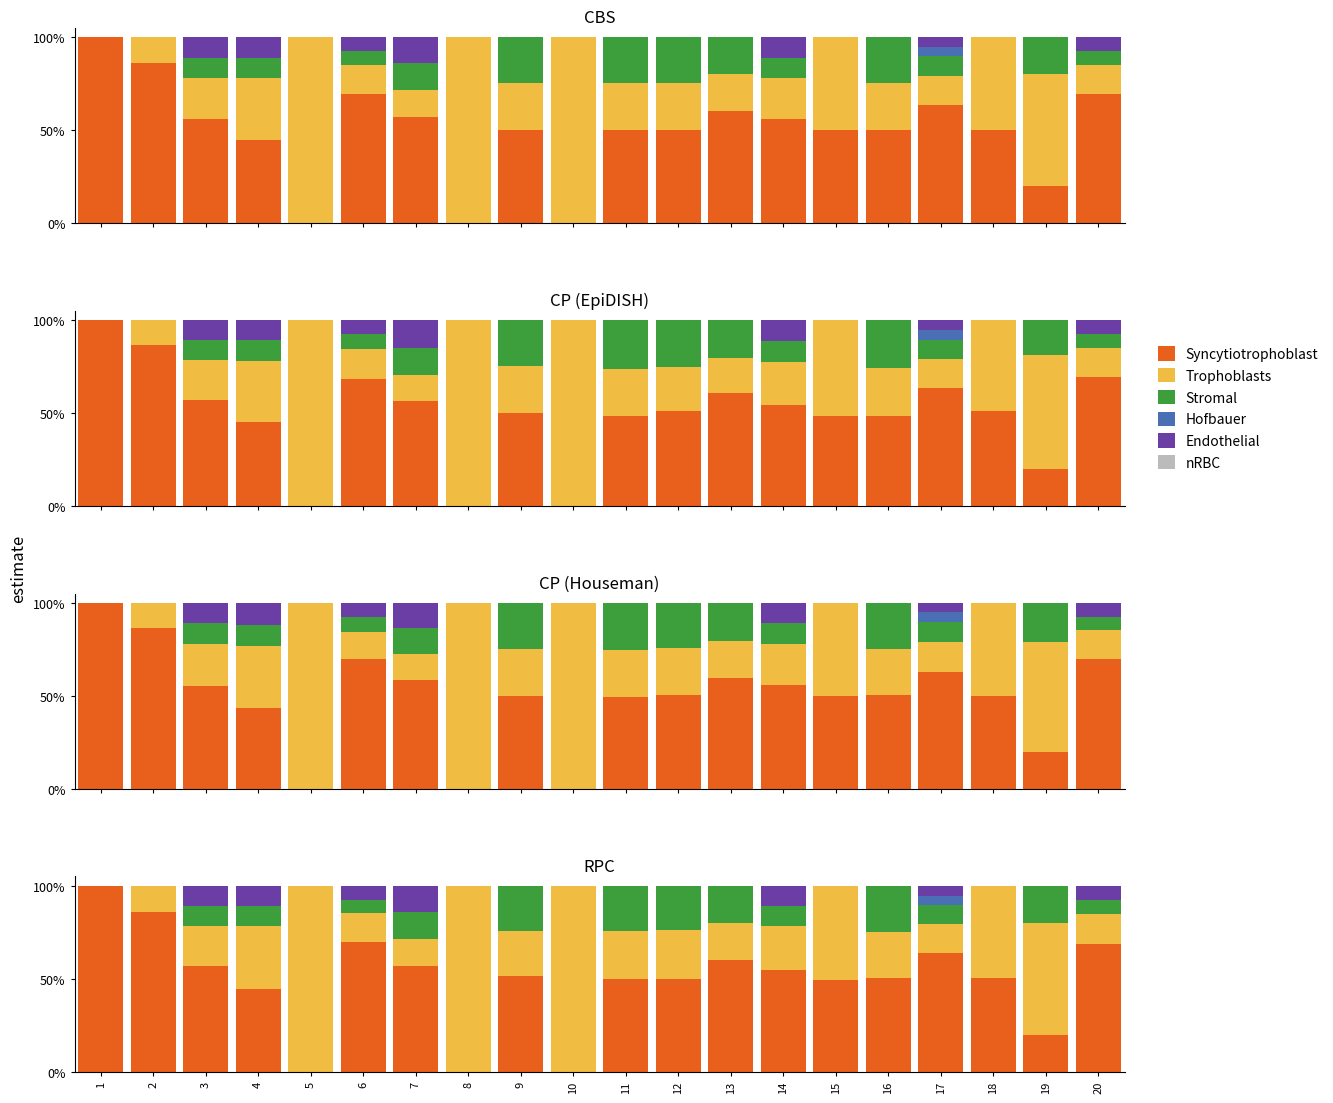

Reading right to left, transcribe all the data shown in this chart.

Syncytiotrophoblast: 20=0.7	19=0.2	18=0.5	17=0.6	16=0.5	15=0.5	14=0.5	13=0.6	12=0.5	11=0.5	10=0.0	9=0.5	8=0.0	7=0.6	6=0.7	5=0.0	4=0.4	3=0.6	2=0.9	1=1.0
Trophoblasts: 20=0.2	19=0.6	18=0.5	17=0.2	16=0.2	15=0.5	14=0.2	13=0.2	12=0.3	11=0.3	10=1.0	9=0.2	8=1.0	7=0.1	6=0.2	5=1.0	4=0.3	3=0.2	2=0.1	1=0.0
Stromal: 20=0.1	19=0.2	18=0.0	17=0.1	16=0.2	15=0.0	14=0.1	13=0.2	12=0.2	11=0.2	10=0.0	9=0.2	8=0.0	7=0.1	6=0.1	5=0.0	4=0.1	3=0.1	2=0.0	1=0.0
Hofbauer: 20=0.0	19=0.0	18=0.0	17=0.1	16=0.0	15=0.0	14=0.0	13=0.0	12=0.0	11=0.0	10=0.0	9=0.0	8=0.0	7=0.0	6=0.0	5=0.0	4=0.0	3=0.0	2=0.0	1=0.0
Endothelial: 20=0.1	19=0.0	18=0.0	17=0.1	16=0.0	15=0.0	14=0.1	13=0.0	12=0.0	11=0.0	10=0.0	9=0.0	8=0.0	7=0.1	6=0.1	5=0.0	4=0.1	3=0.1	2=0.0	1=0.0
nRBC: 20=0.0	19=0.0	18=0.0	17=0.0	16=0.0	15=0.0	14=0.0	13=0.0	12=0.0	11=0.0	10=0.0	9=0.0	8=0.0	7=0.0	6=0.0	5=0.0	4=0.0	3=0.0	2=0.0	1=0.0